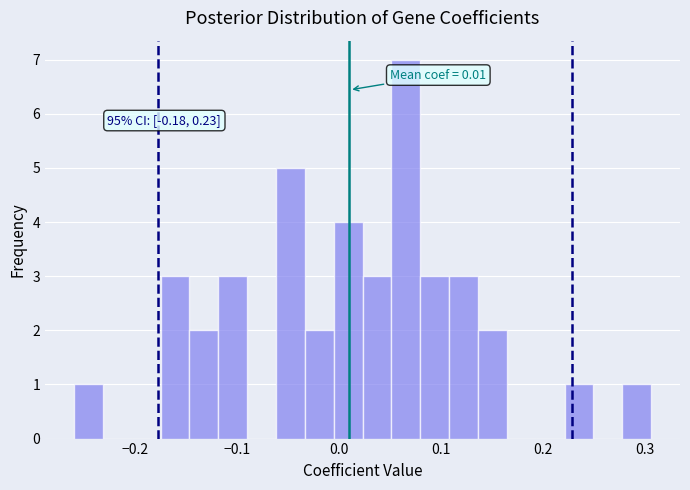

Read against the x-axis, roughly where is the centre of the tallest bar?

0.07